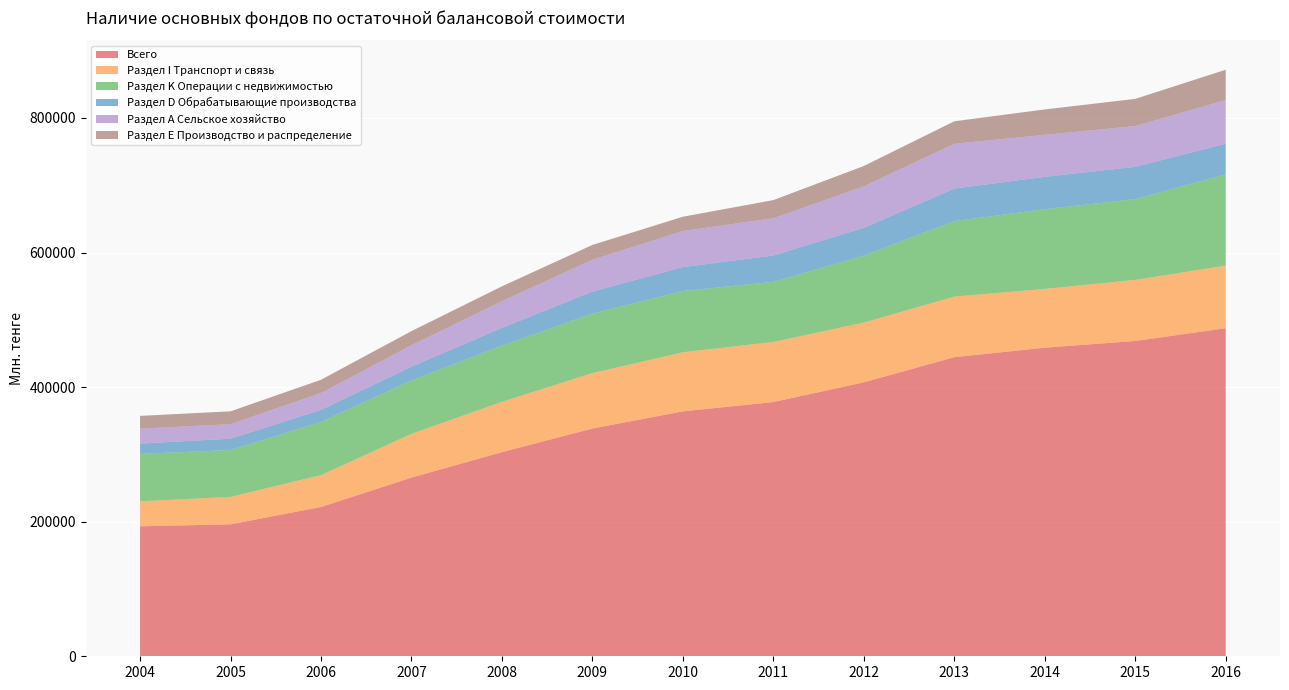

Reading left to right, what are all the values shown in this chart?

Всего: 193119	196093	221893	265505	303369	338435	363956	377797	407099	444486	458554	468567	487517
Раздел I Транспорт и связь: 37144	40768	47338	65096	74791	82396	87835	89280	88794	90000	87367	90752	93072
Раздел K Операции с недвижимостью: 70510	69661	79242	79312	83567	88483	90962	89390	99552	112282	118448	119996	135800
Раздел D Обрабатывающие производства: 15258	16805	17654	20448	26292	32631	35608	39066	41201	48235	48111	48017	45325
Раздел А Сельское хозяйство: 22190	21595	25113	31745	39630	47324	53563	55390	61653	66576	62389	60607	64862
Раздел Е Производство и распределение: 19022	19083	19666	21132	22113	22010	21281	26994	30296	33451	37769	40391	45060